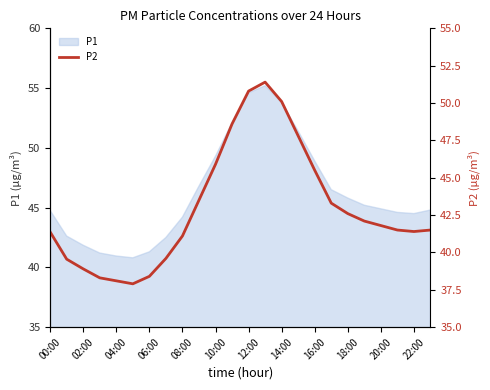

True or false: P1 has a value of 11.1 at 18:00.

False